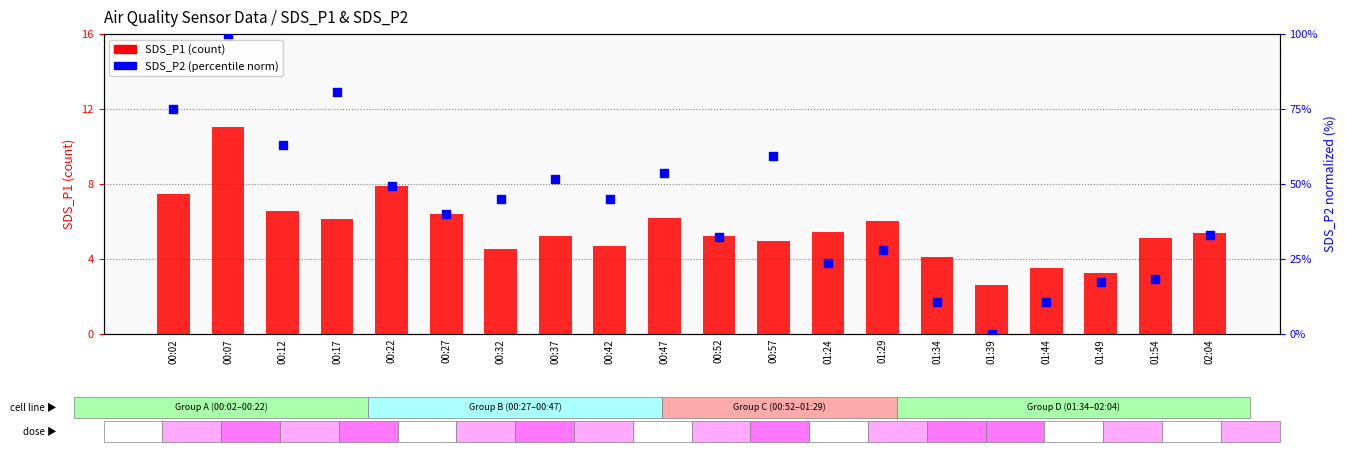

Which series reaches the minimum Y coordinate?

SDS_P2 (norm)